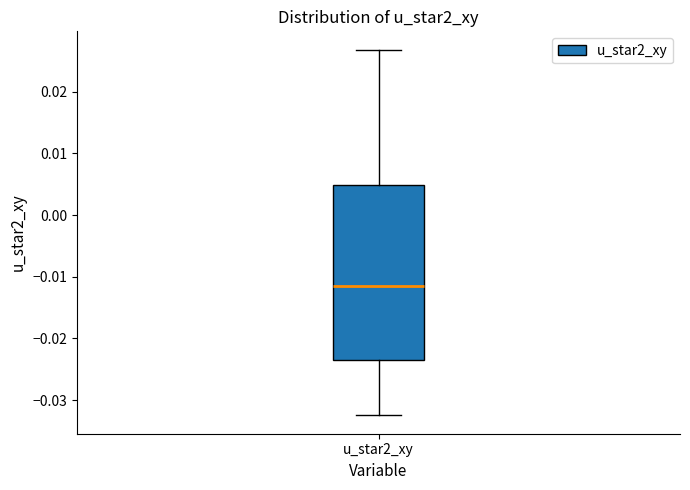

Transcribe this box plot: give where the median line is, the range the box spans, and where the two whiskers end, as read against the y-axis. The values are not printed on the chart, so give them approximately, as read against the axis.

median -0.011, box -0.023 to 0.005, whiskers -0.032 to 0.027